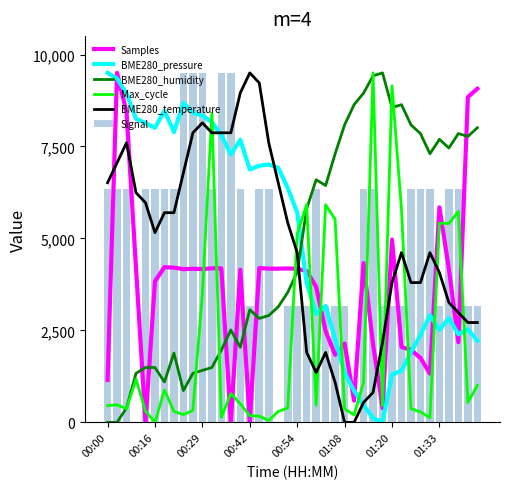

What position from the left is 27?

28